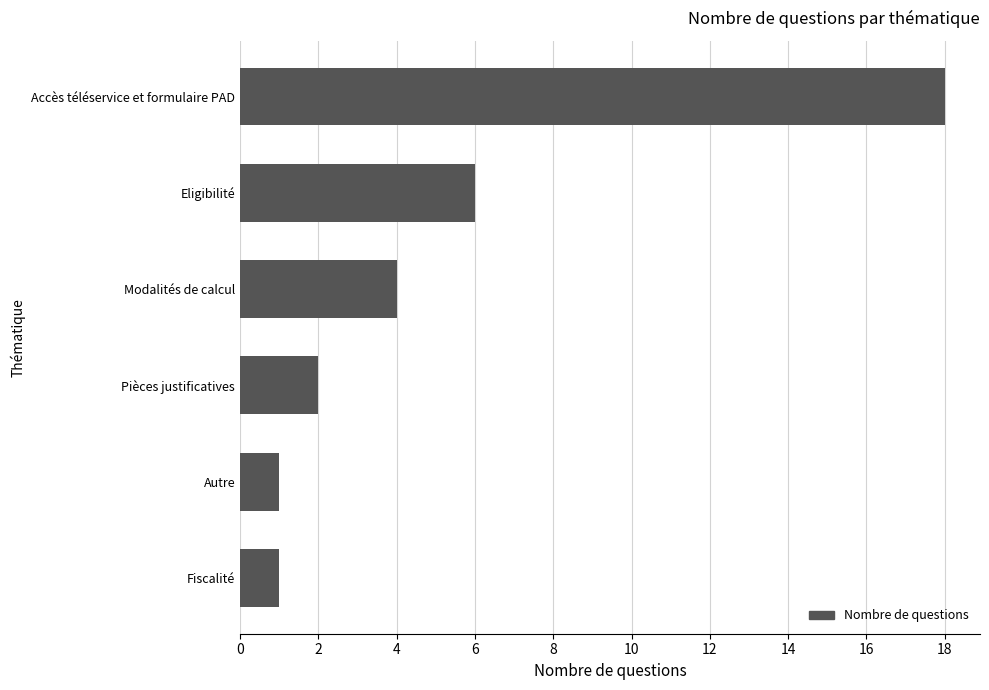

The value at Modalités de calcul is 4. True or false?

True